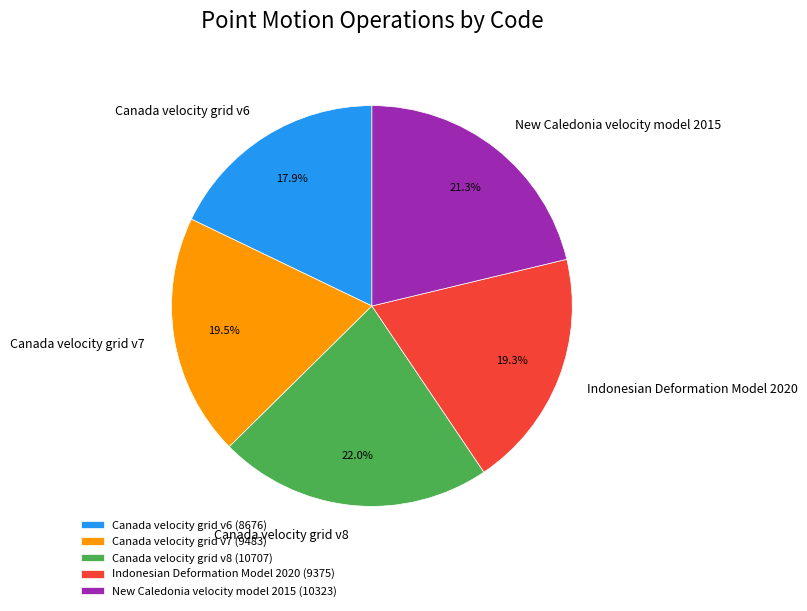

The Canada velocity grid v8 slice represents 22% of the pie. True or false?

True